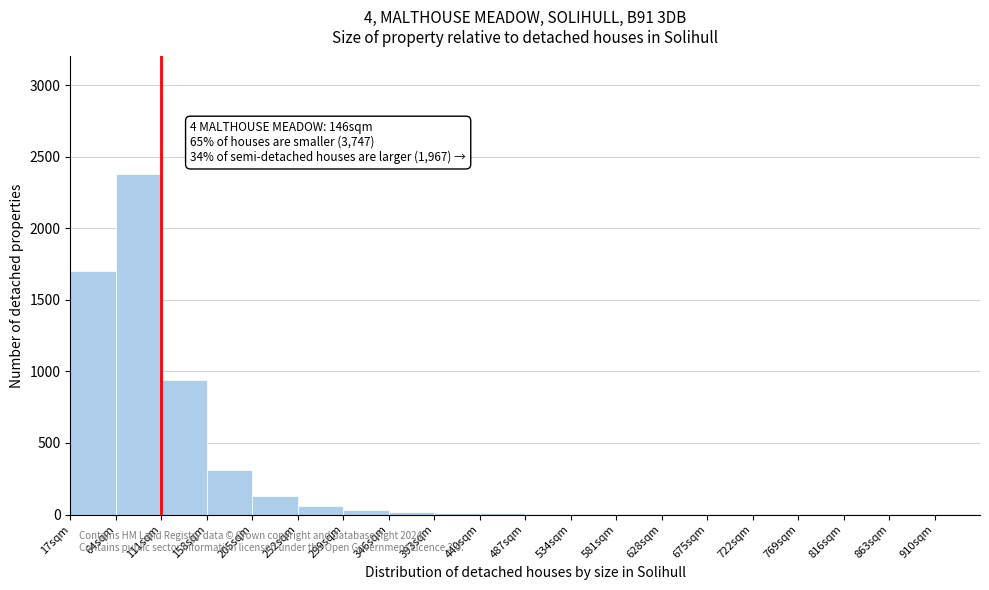

Over which range of the x-axis is the bar tallest?

64 to 111